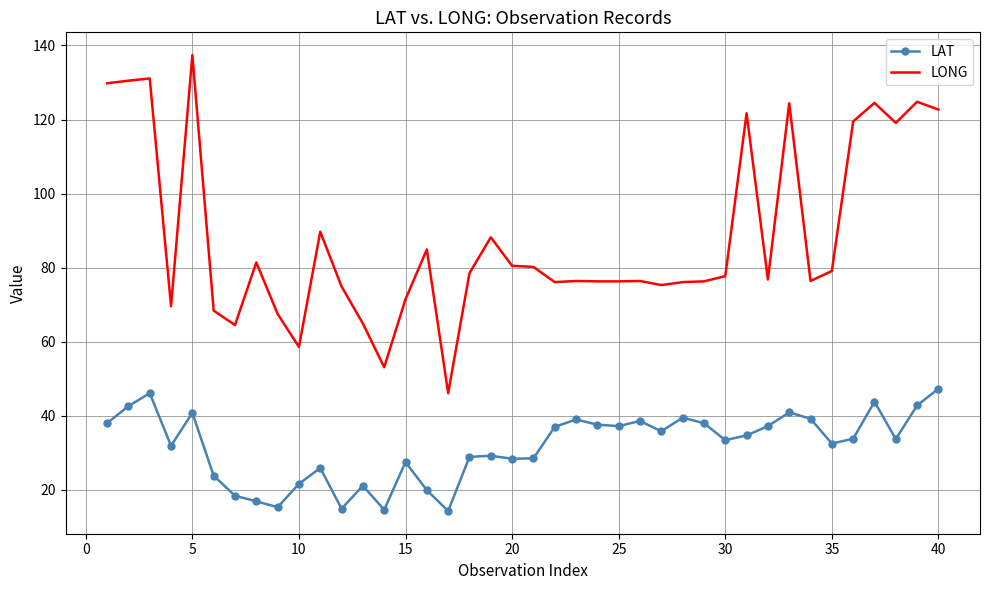

Which series has the widest spread of values?

LONG